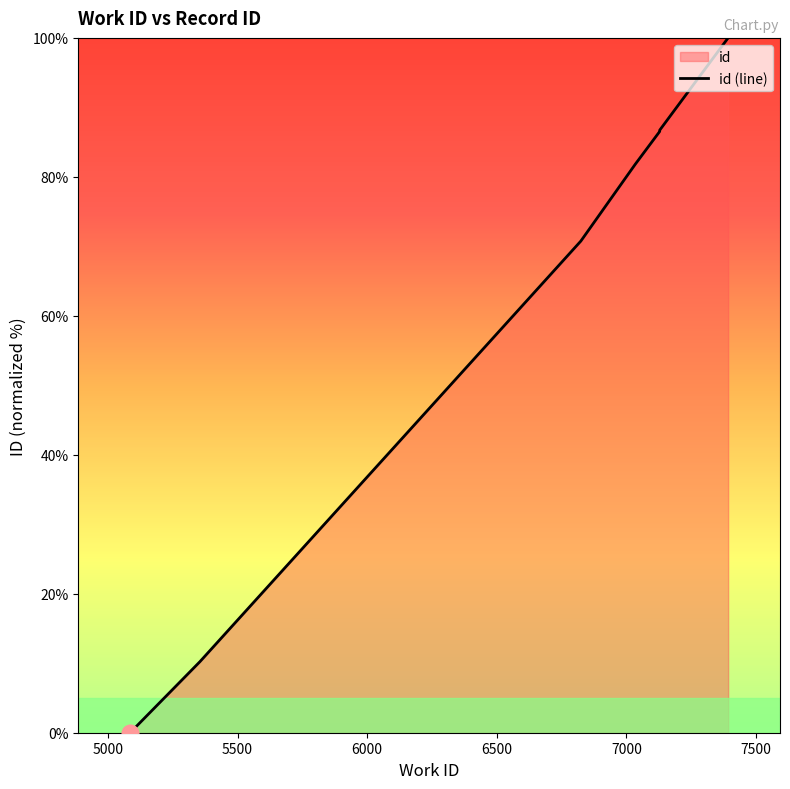

What is the average value?

62.3